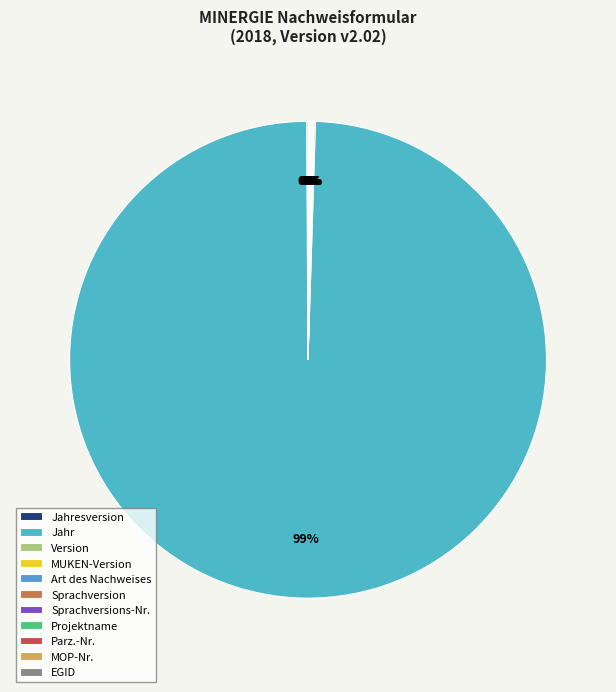

Which slice is the largest?

Jahr